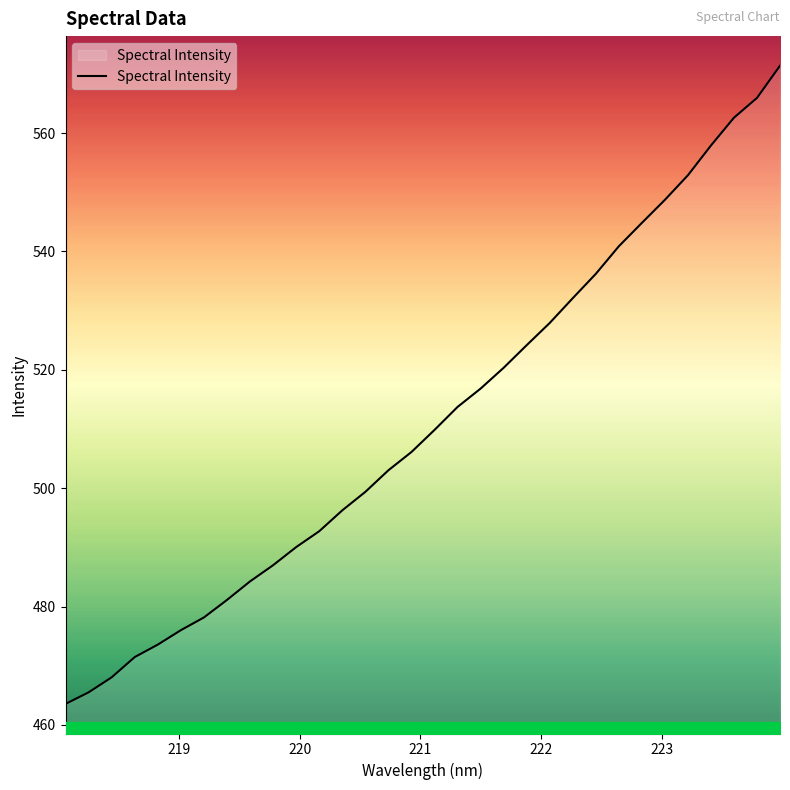

Reading right to left, list all the values displayed in this chart.

571.4	565.9	562.6	557.9	552.9	548.7	544.8	540.9	536.2	532.1	527.9	524.2	520.3	516.8	513.7	509.8	506.1	503.0	499.4	496.3	492.7	490.1	487.0	484.3	481.1	478.2	476.0	473.6	471.5	468.0	465.5	463.6